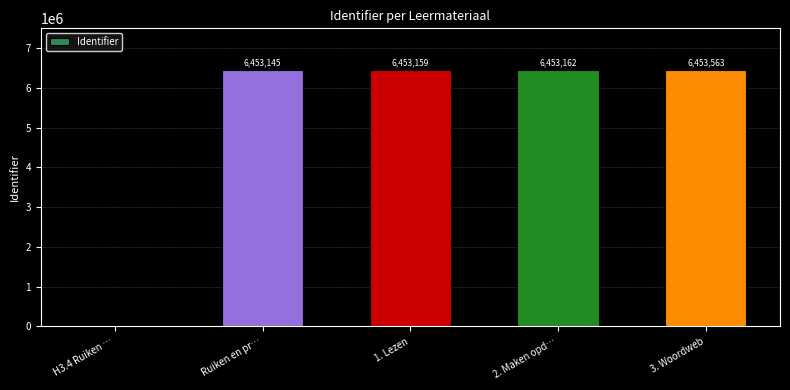

What value does the data have at Ruiken en pr…?

6453145